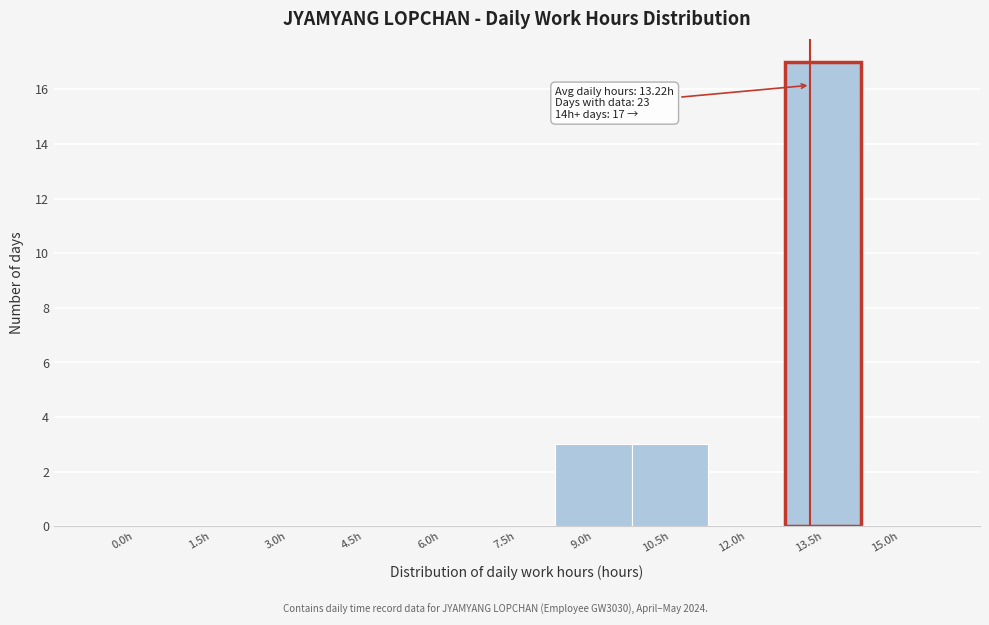

Reading left to right, transcribe all the data shown in this chart.

0.0h=0	1.5h=0	3.0h=0	4.5h=0	6.0h=0	7.5h=0	9.0h=3	10.5h=3	12.0h=0	13.5h=17	15.0h=0